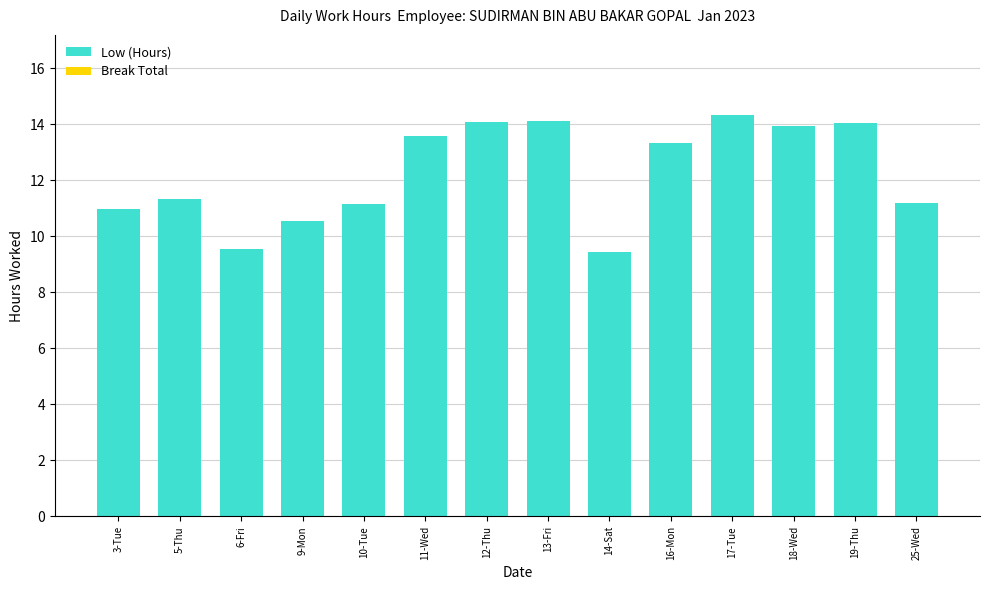

What is the difference between the second highest and second lowest values?

4.6